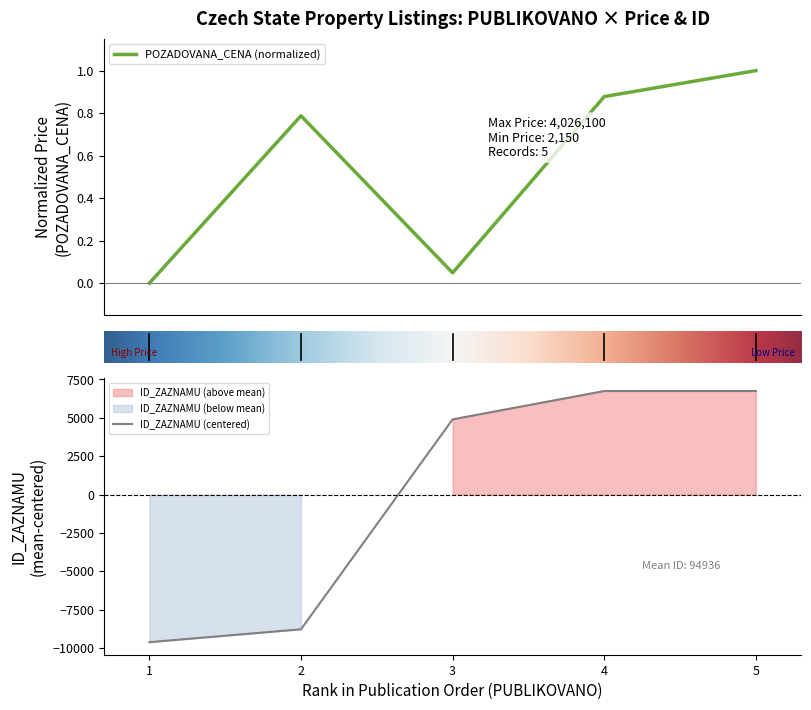

The value of ID_ZAZNAMU (centered) at 2 is -8782.4. True or false?

True